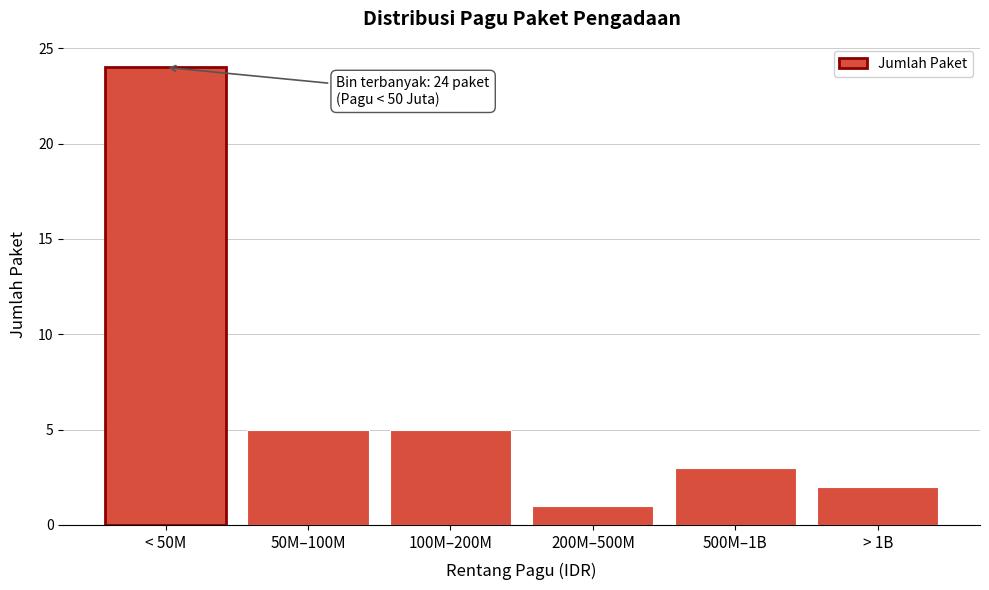

Reading left to right, what are all the values shown in this chart?

< 50M=24	50M–100M=5	100M–200M=5	200M–500M=1	500M–1B=3	> 1B=2